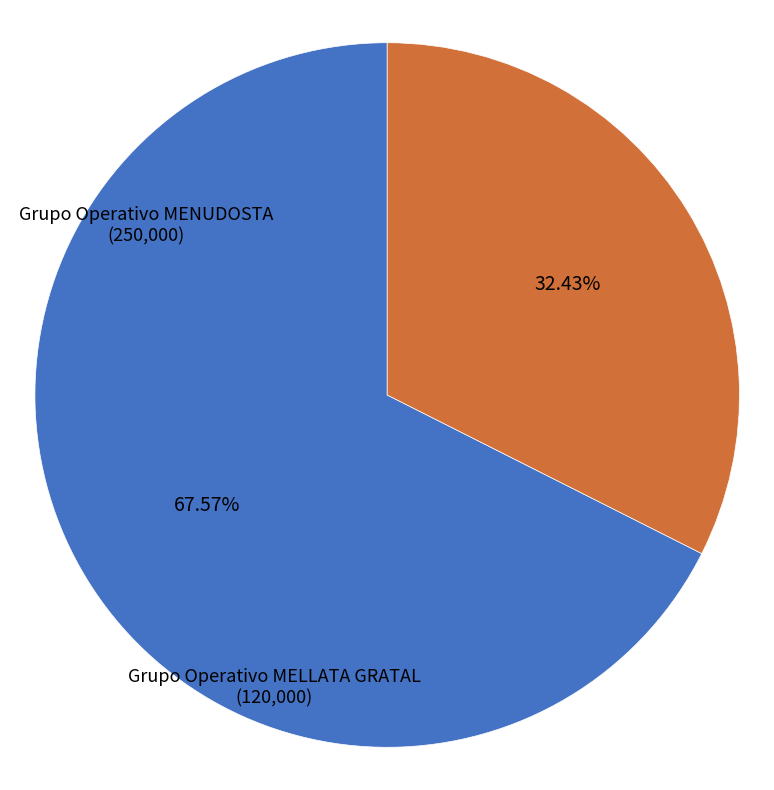

Combined, do Grupo Operativo MENUDOSTA and Grupo Operativo MELLATA GRATAL account for over 50%?

Yes